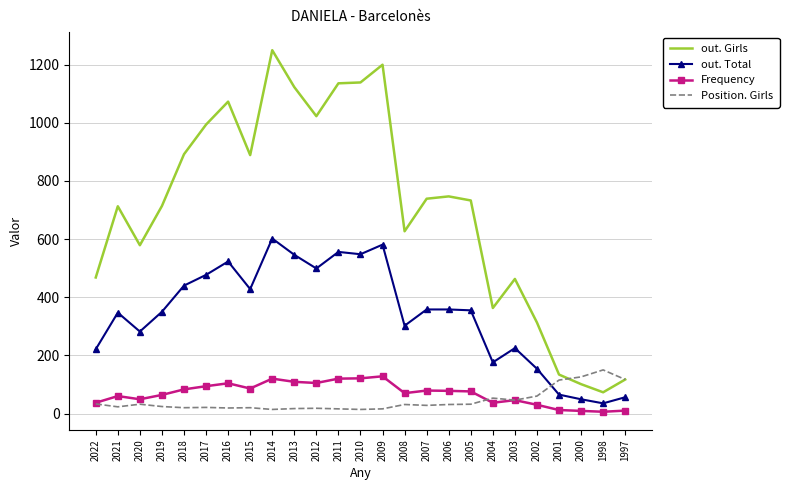

Between 2004 and 2003, which series saw the biggest shift?

out. Girls